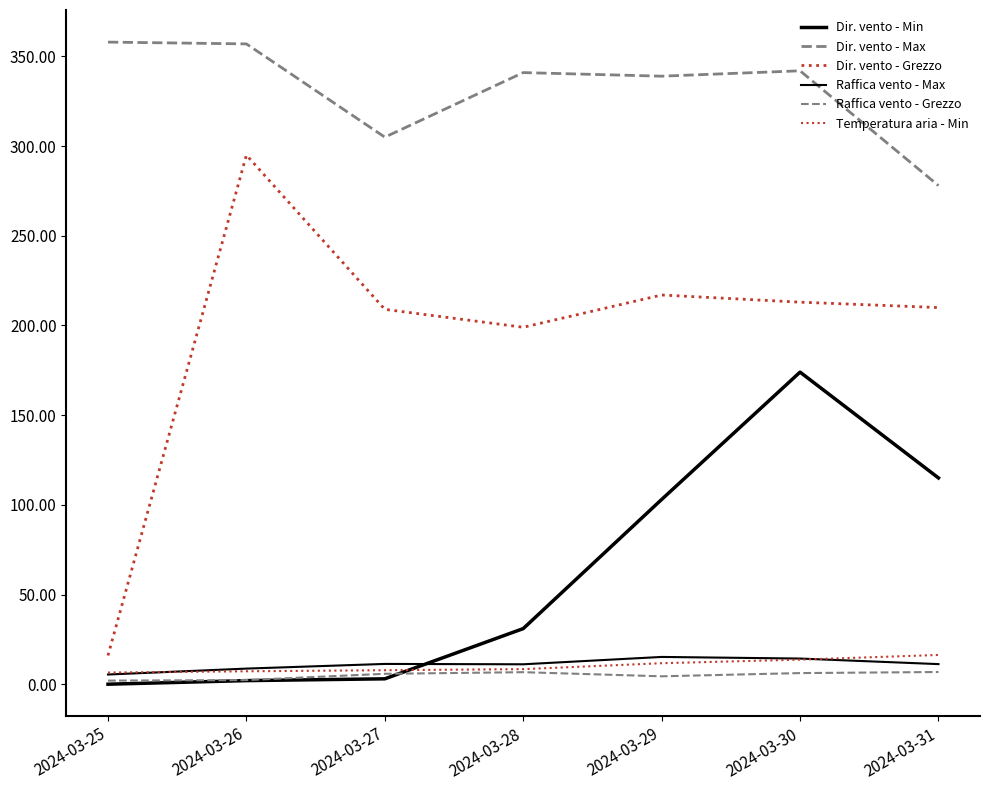

Which series has the largest total across all categories?

Dir. vento - Max